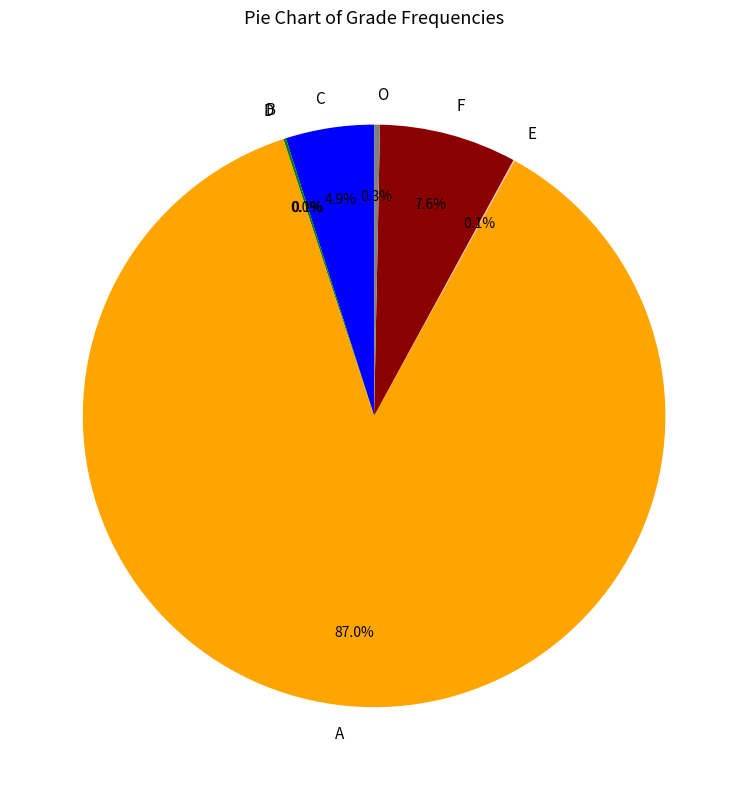

How much of the chart is everything except C?

95.1%